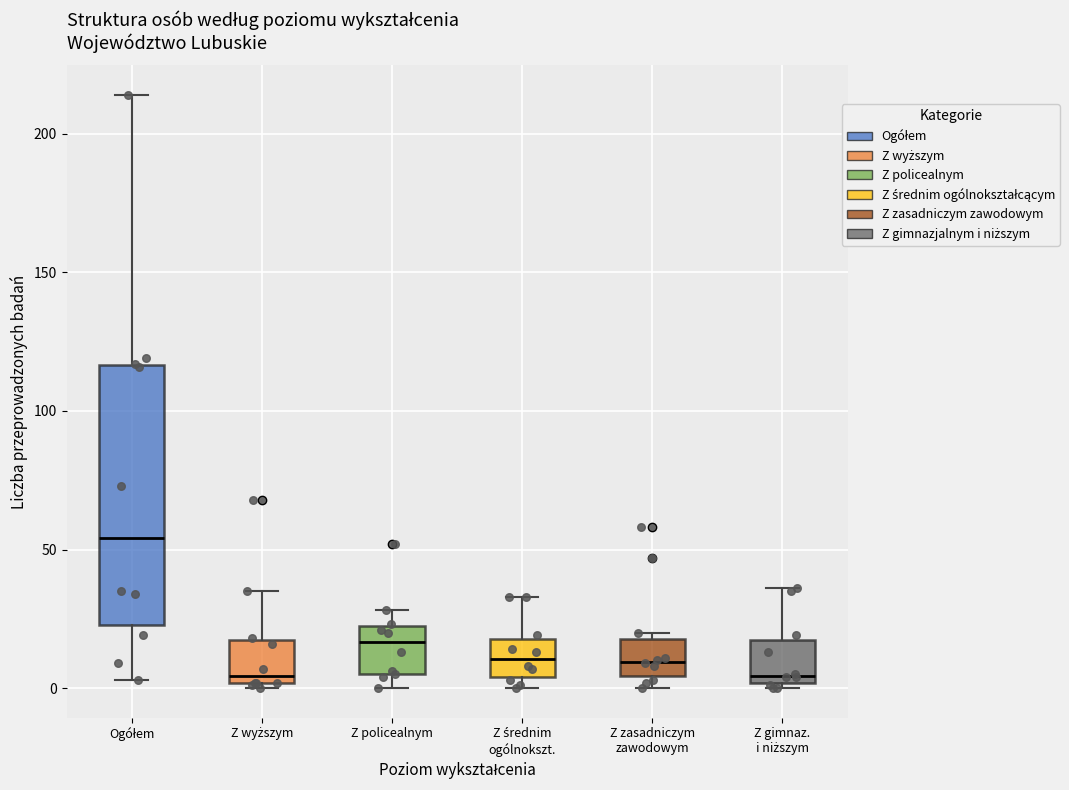

Reading left to right, read every box against the y-axis: the position of its median line, the range the box covers, and the ends of its whiskers. The values are not printed on the chart, so give them approximately, as read against the axis.

Ogółem: median 55, box 25 to 115, whiskers 5 to 215
Z wyższym: median 5, box 0 to 20, whiskers 0 (just below the box's lower edge) to 35
Z policealnym: median 15, box 5 to 25, whiskers 0 to 30
Z średnim ogólnokszt.: median 10, box 5 to 20, whiskers 0 to 35
Z zasadniczym zawodowym: median 10, box 5 to 20, whiskers 0 to 20 (just above the box's upper edge)
Z gimnaz. i niższym: median 5, box 0 to 20, whiskers 0 (just below the box's lower edge) to 35